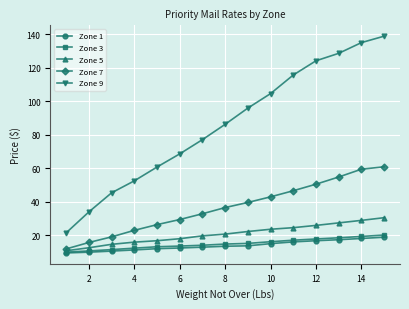

Which series has the widest spread of values?

Zone 9